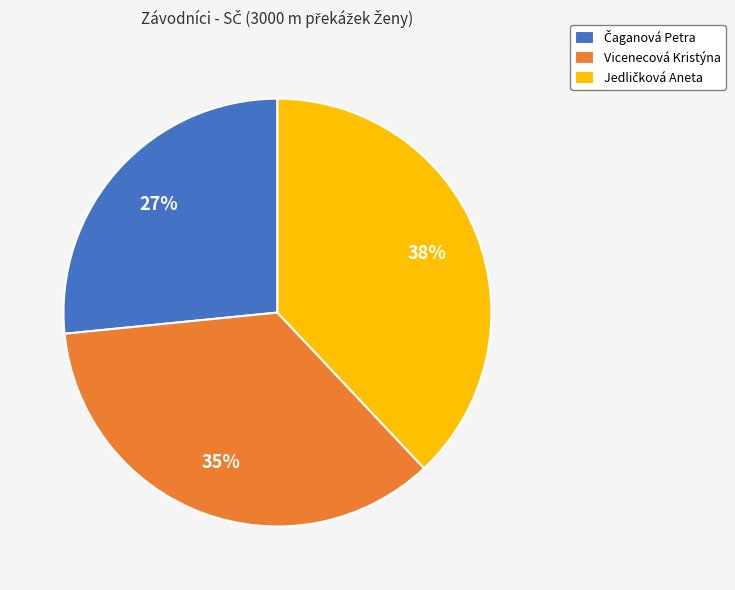

What percentage is the Vicenecová Kristýna slice, to the nearest percent?

35%